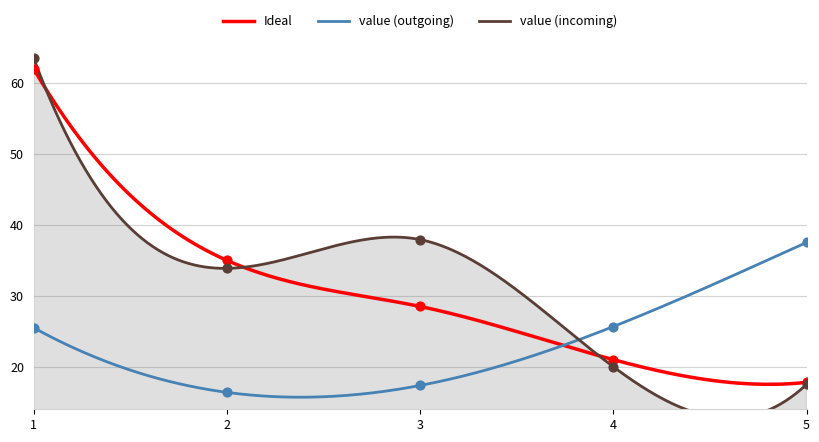

Is the value of Ideal at 4 greater than the value of value_incoming at 5?

Yes